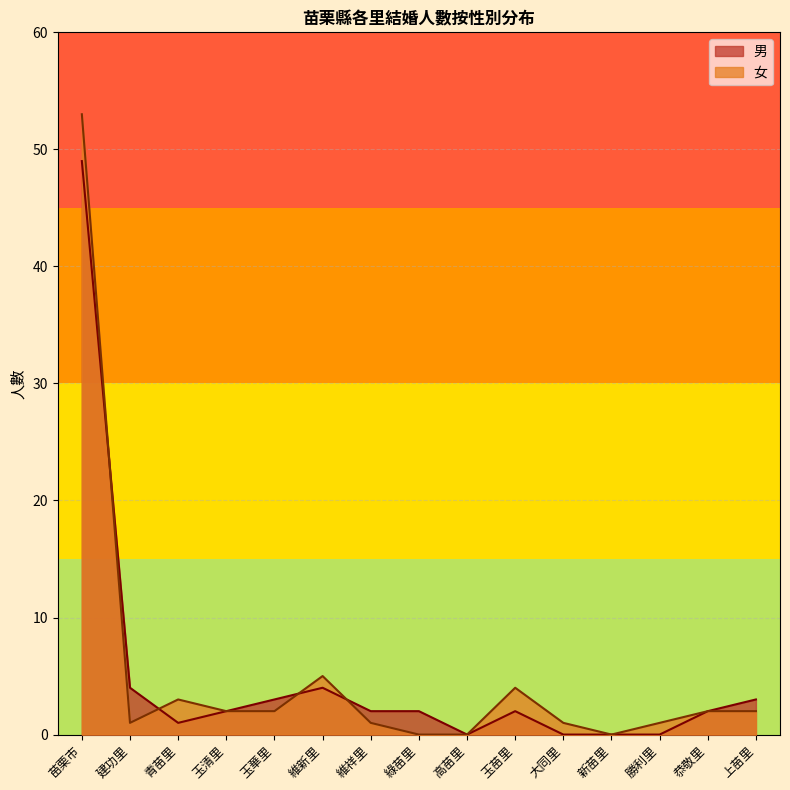

How many lines are shown in the chart?

2